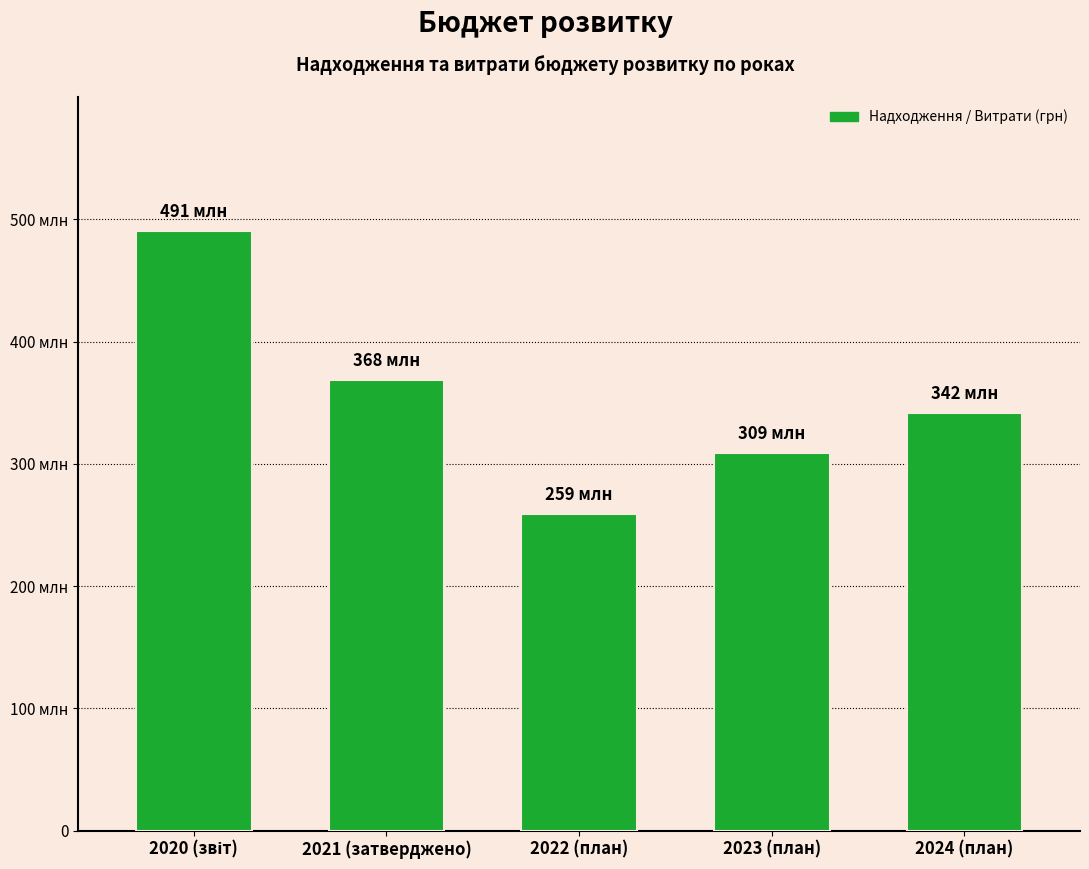

At which category does the chart reach its peak across all series?

2020 (звіт)